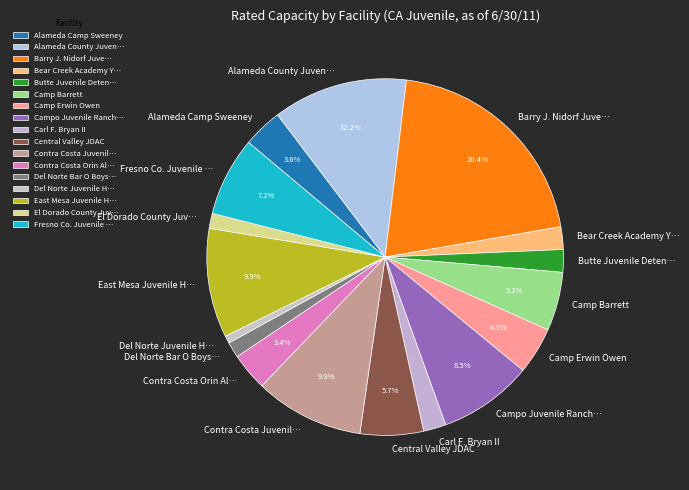

Which has a higher value, Alameda County Juven… or Butte Juvenile Deten…?

Alameda County Juven…